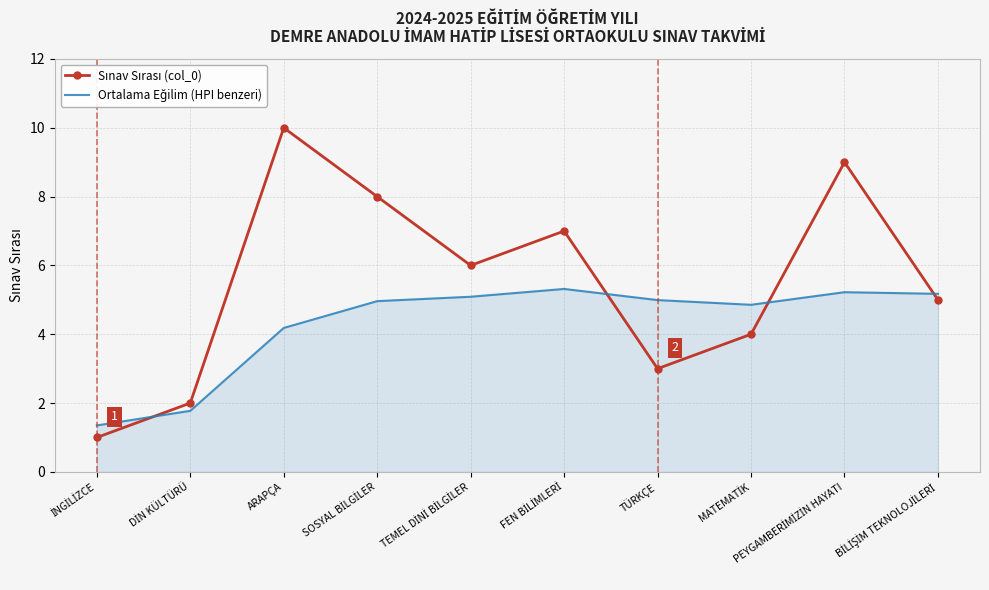

What is the smallest value displayed?

1.0